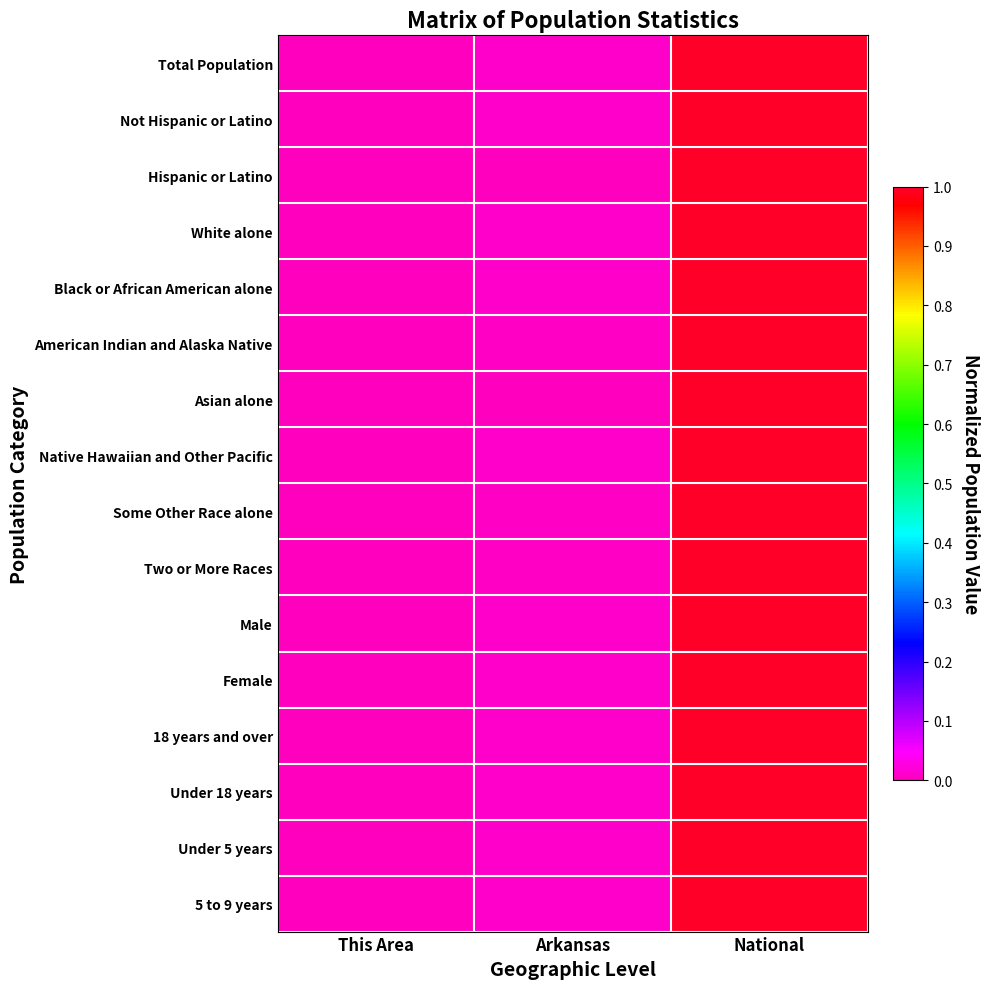

Rank the series by their maximum value, from lowest to highest.

Total Population, Not Hispanic or Latino, Hispanic or Latino, White alone, Black or African American alone, American Indian and Alaska Native, Asian alone, Native Hawaiian and Other Pacific, Some Other Race alone, Two or More Races, Male, Female, 18 years and over, Under 18 years, Under 5 years, 5 to 9 years